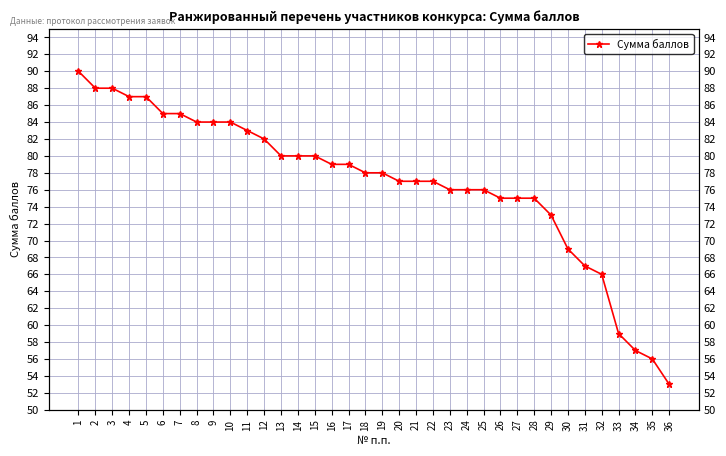

The value at 32 is 37. True or false?

False